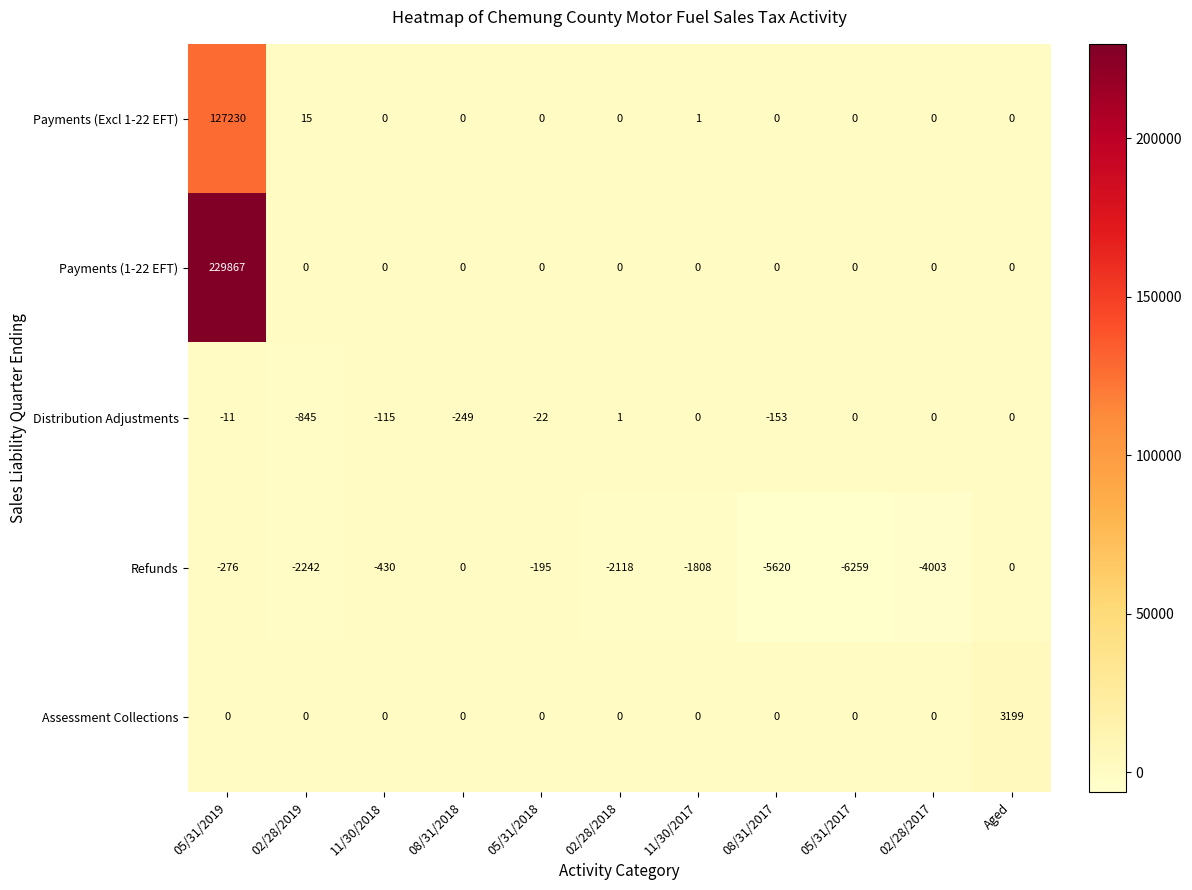

The Payments (Excl 1-22 EFT) series shows -87877 at 08/31/2018. True or false?

False